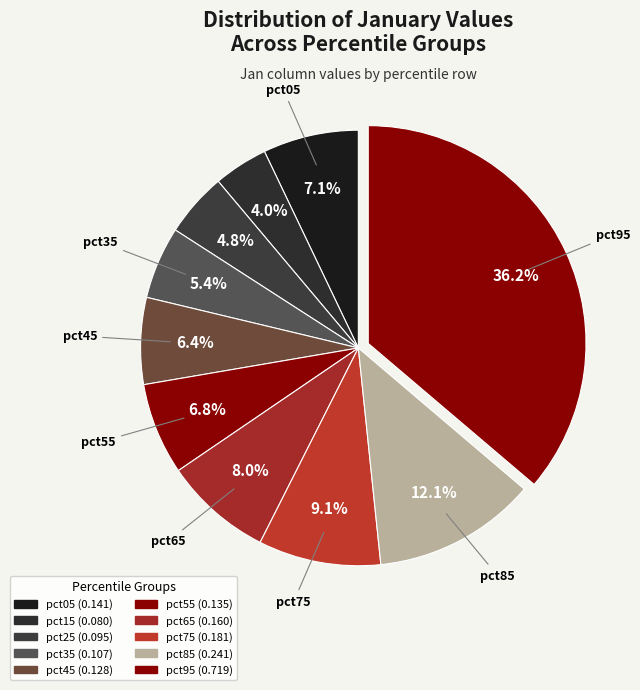

How many slices are in this pie chart?

10